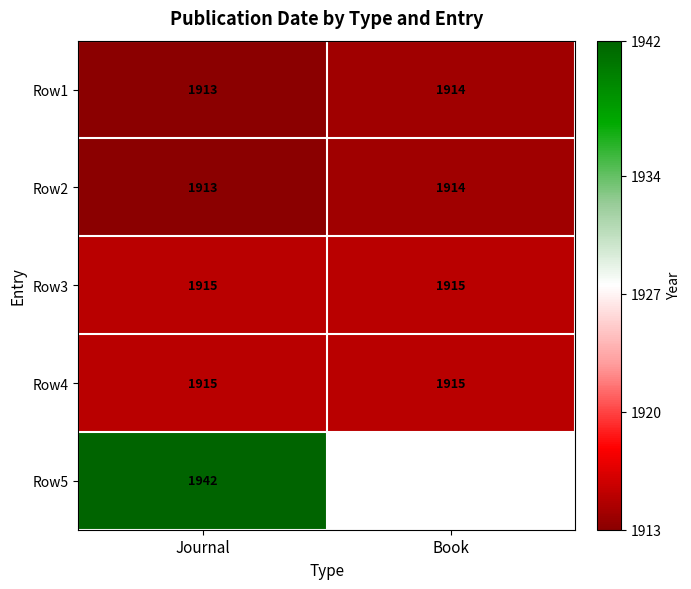

How many categories are shown in the chart?

2